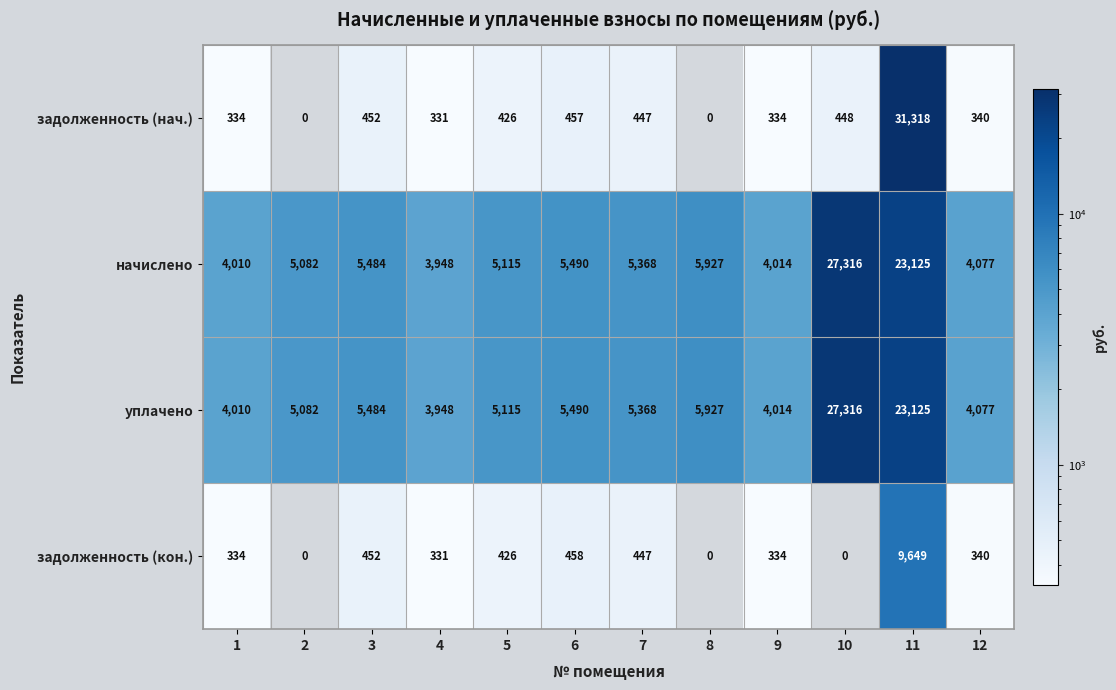

What is the total value across all series at 12?

8834